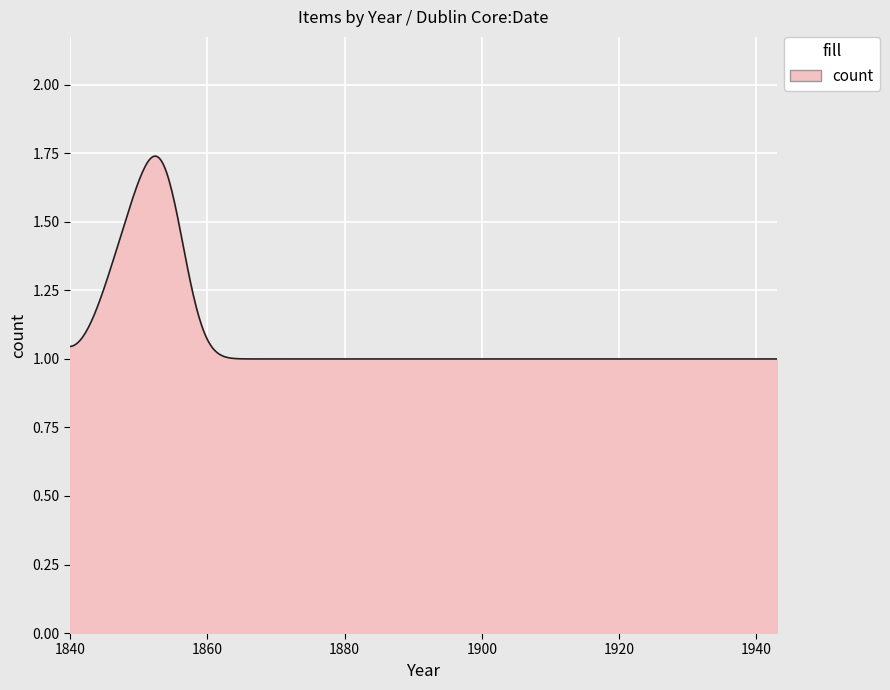

What is the difference between the maximum and minimum values?

0.7